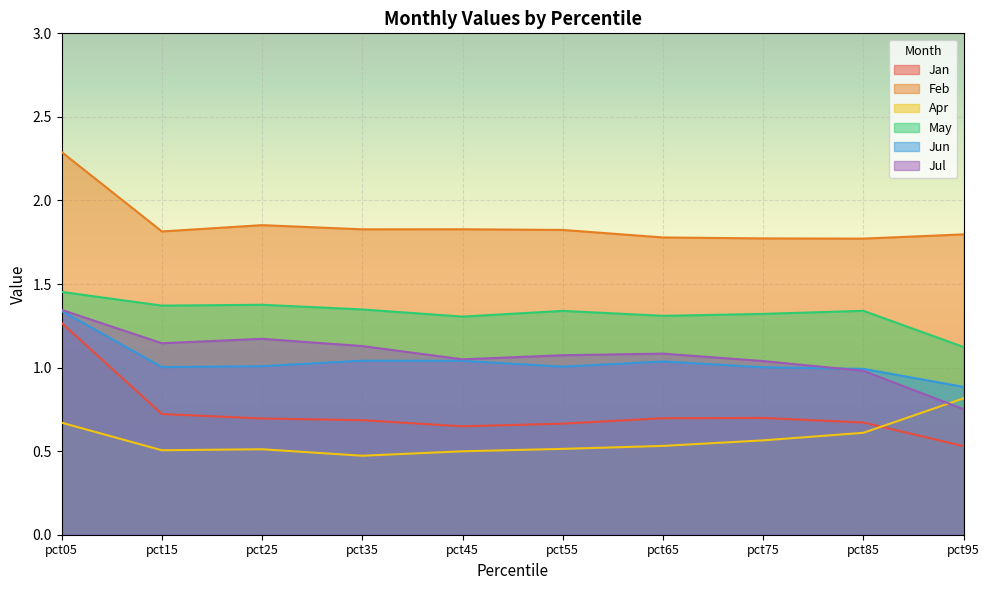

What is the difference between the highest and lowest values at pct55?

1.3